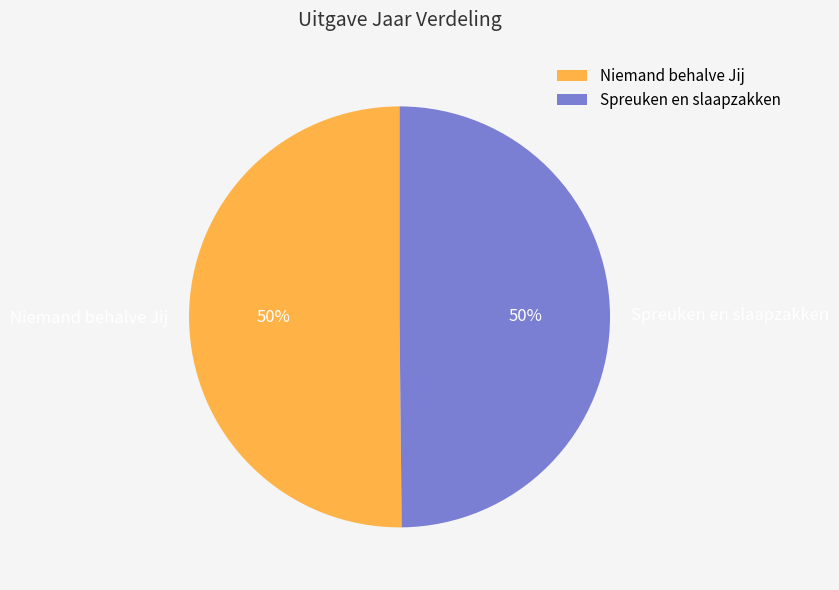

To the nearest percent, what percentage of the pie is Niemand behalve Jij?

50%